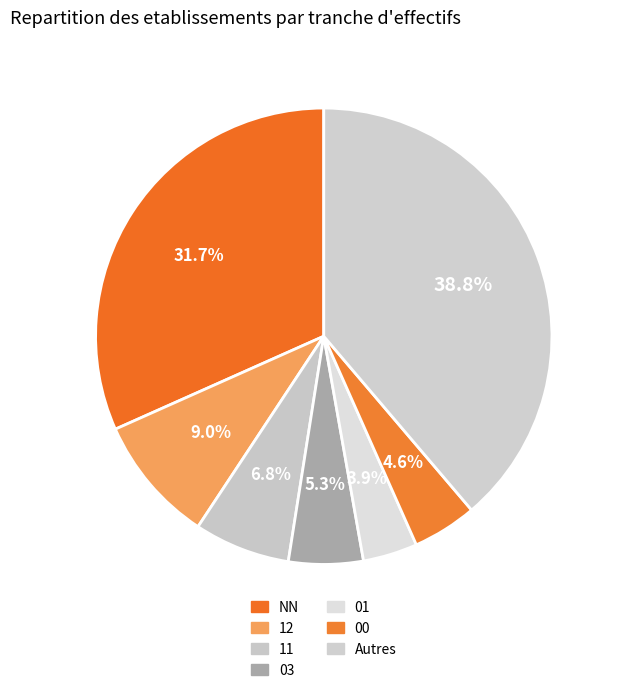

Count the number of slices in the pie.

7